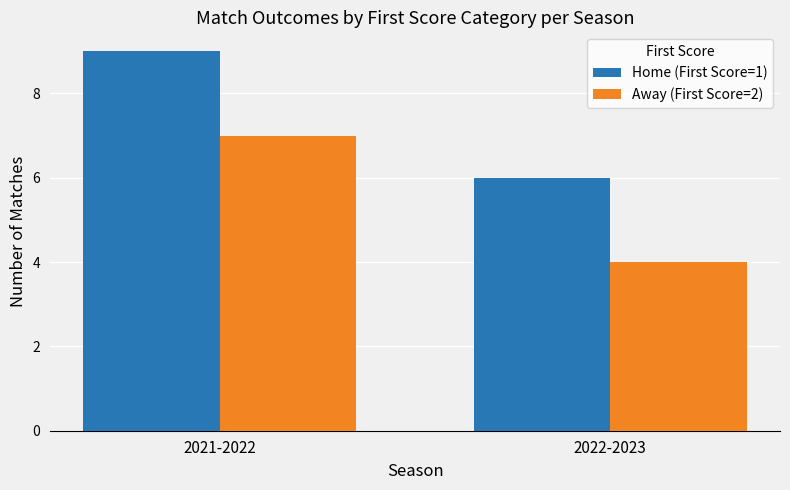

Is the value of Away (First Score=2) at 2022-2023 greater than the value of Home (First Score=1) at 2022-2023?

No